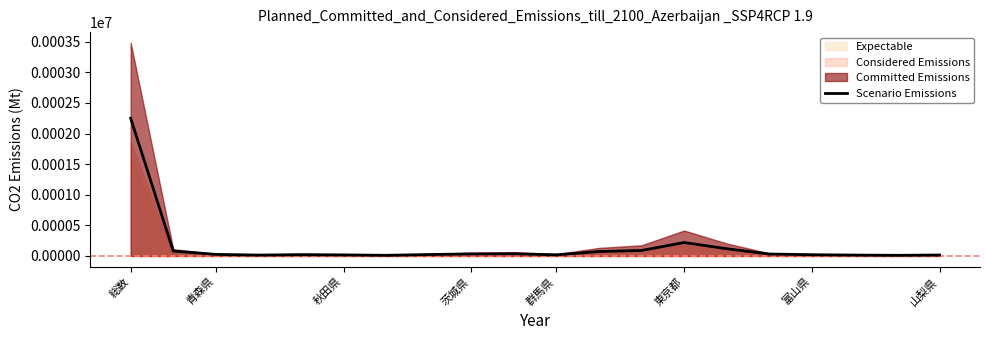

Is it true that Scenario Emissions equals 2250 at 総数?

True